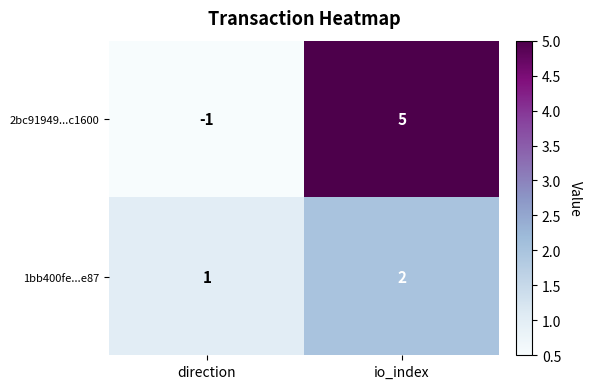

What is the sum of all 1bb400fe...e87 values?

3